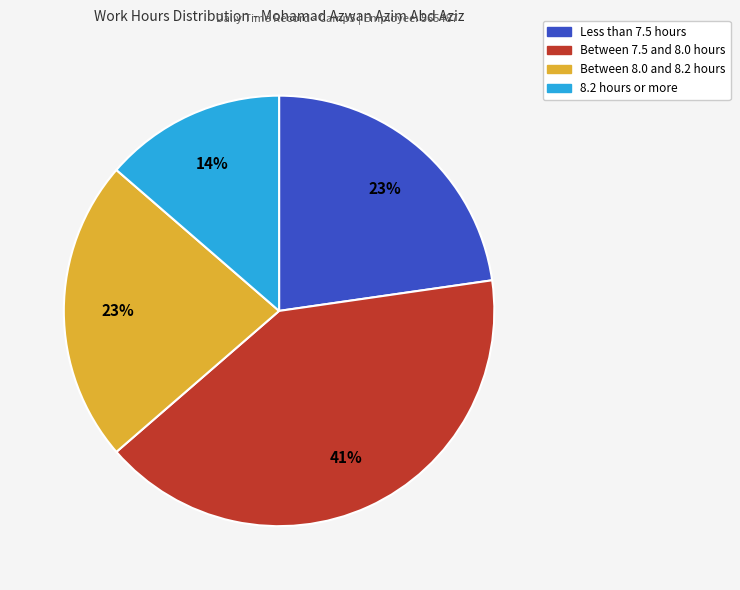

To the nearest percent, what is the average slice percentage?

25%